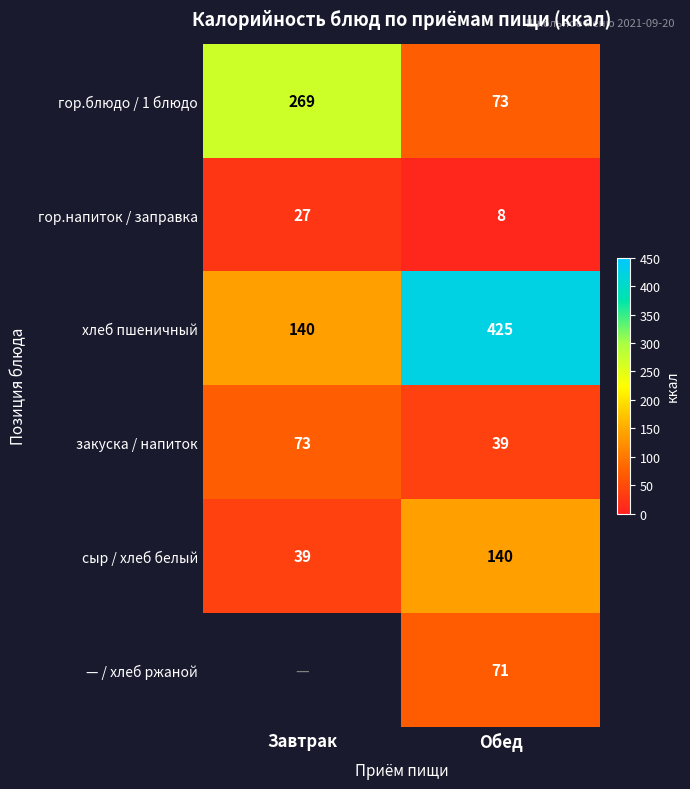

Which category has the highest value in the гор.напиток / заправка series?

Завтрак